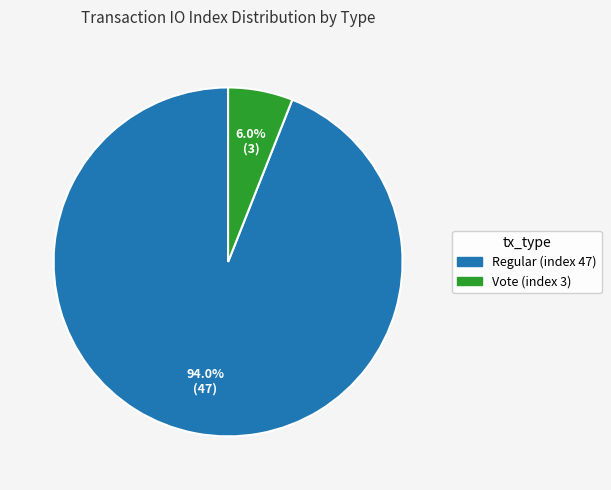

How many segments does this pie chart have?

2